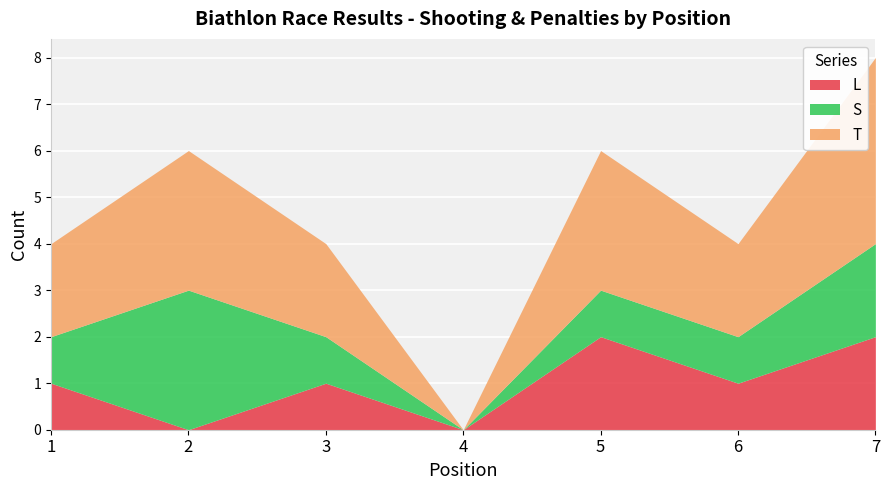

What value does the S series have at 1?

1